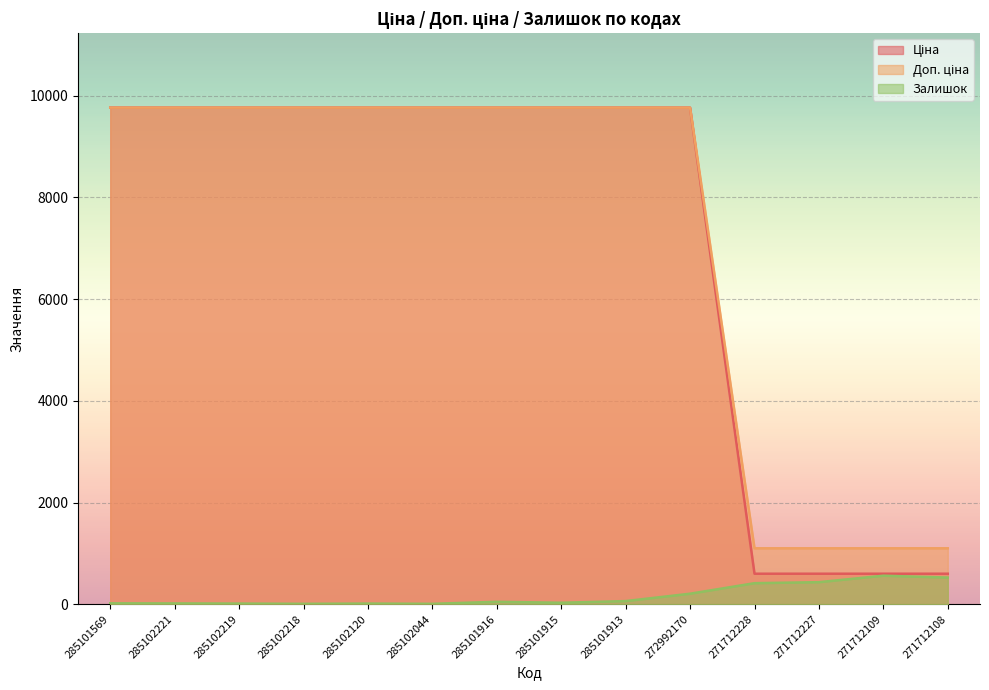

True or false: Ціна and Залишок intersect in this chart.

False